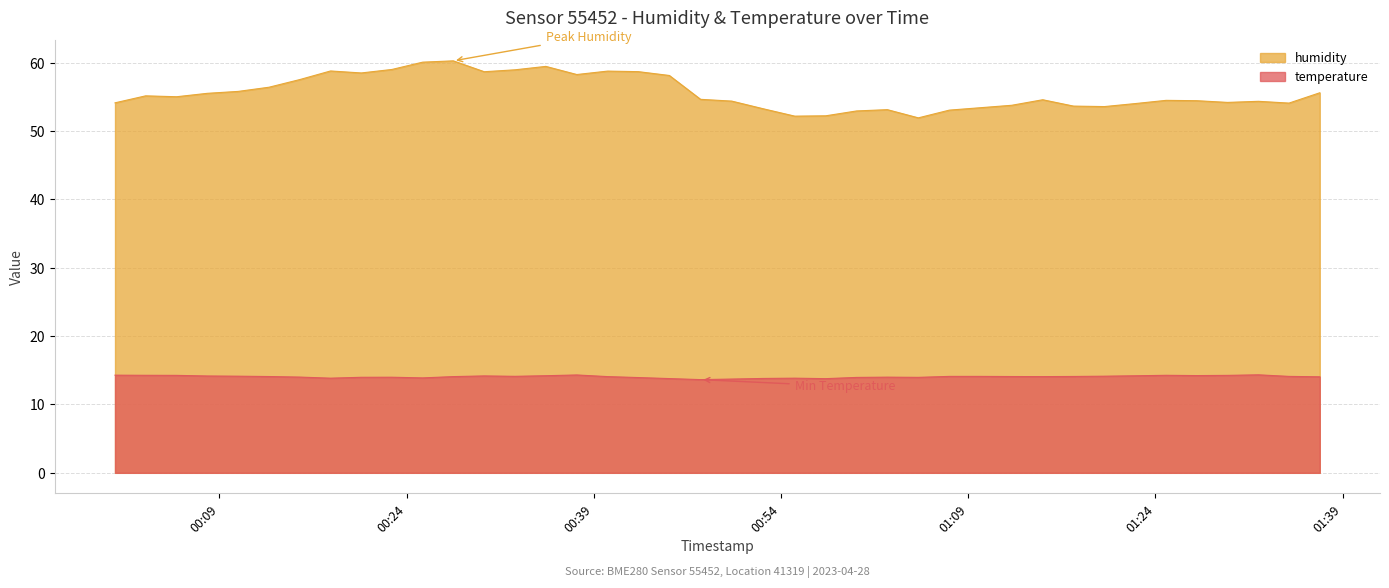

What are all the series names shown in the legend?

humidity, temperature